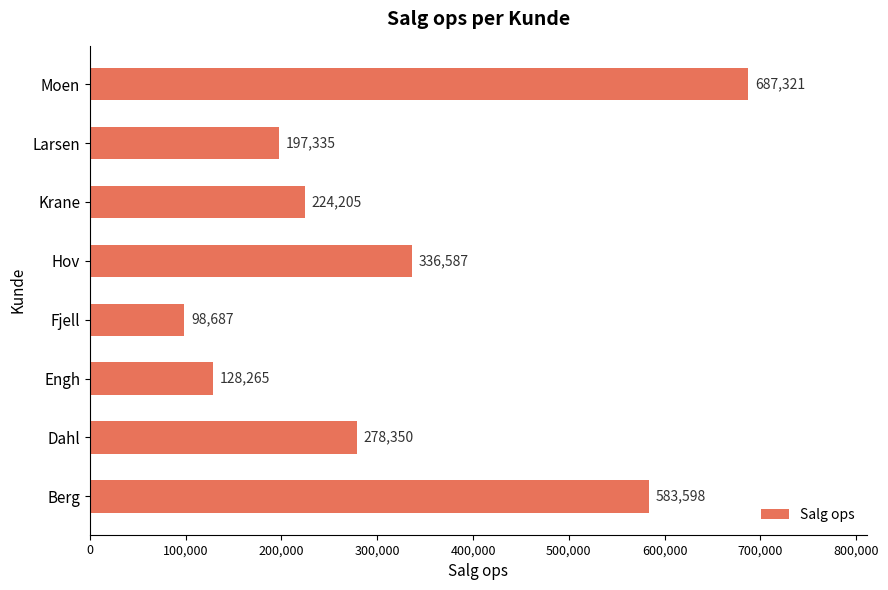

Between Engh and Fjell, which is larger?

Engh